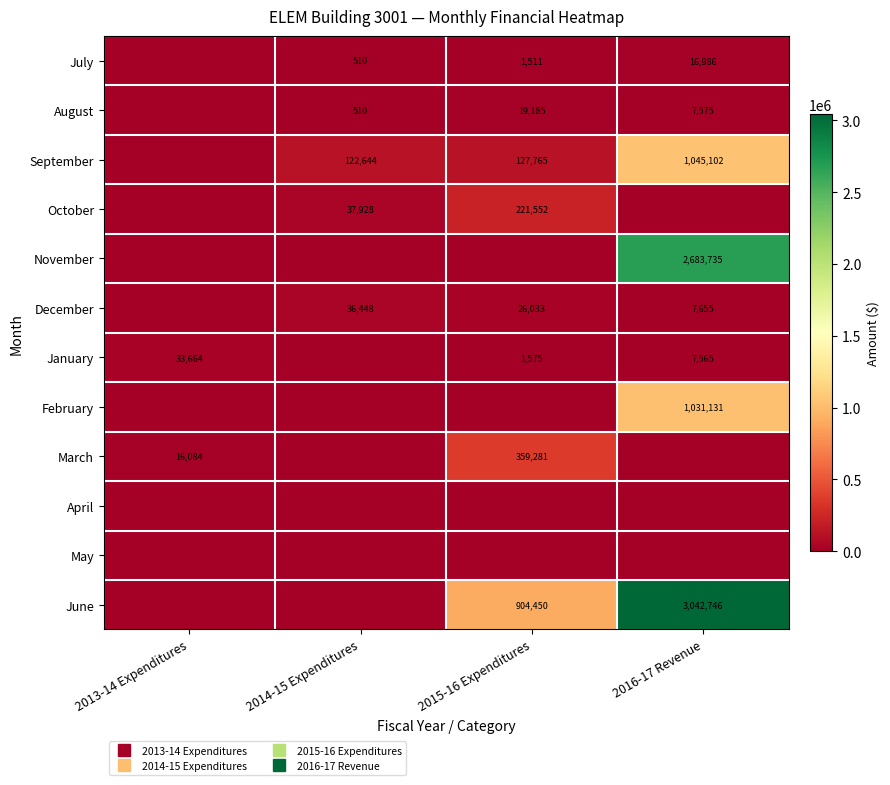

Where is July nearest to the value 8492?

2015-16 Expenditures